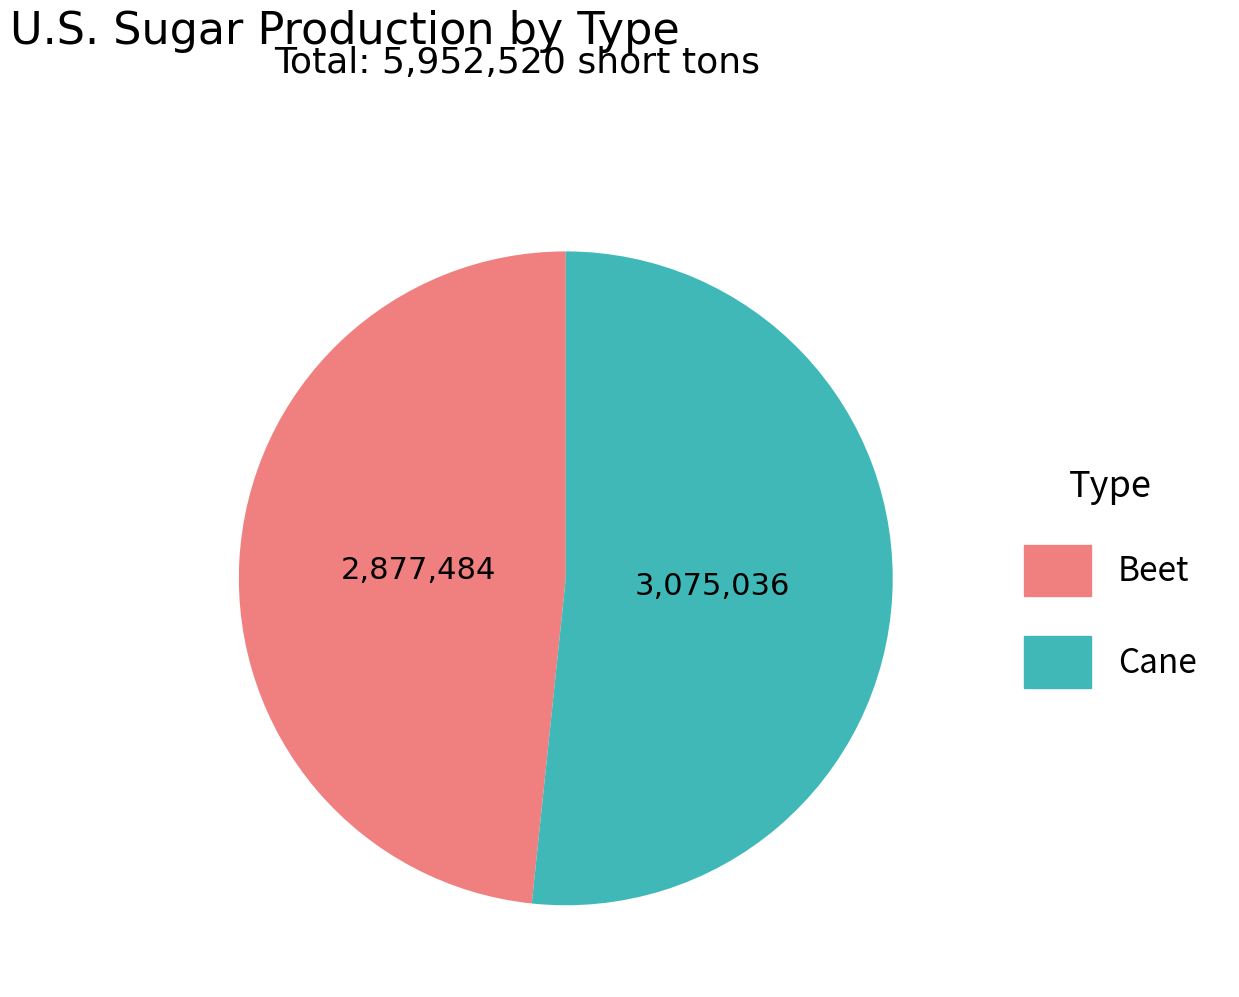

Which category accounts for the majority?

Cane